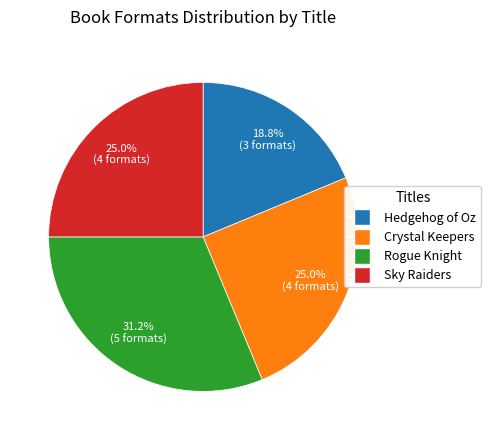

Count the number of slices in the pie.

4